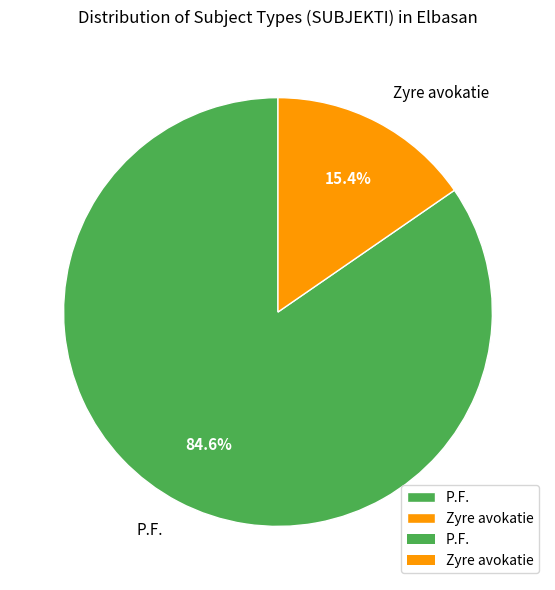

What is the ratio of the value at P.F. to the value at Zyre avokatie?

5.5